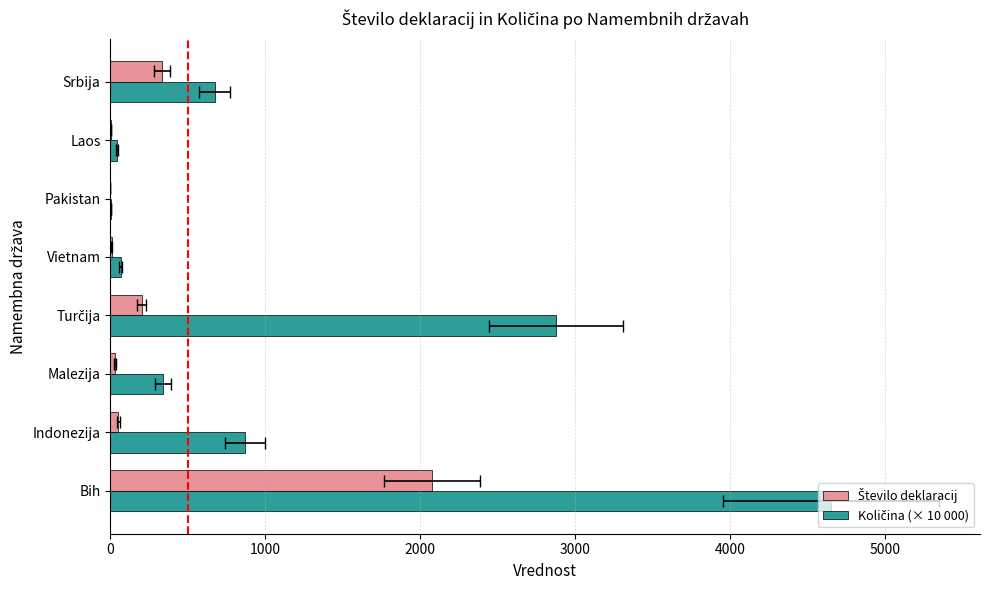

Between Bih and Vietnam, which series saw the biggest shift?

Količina (× 10 000)